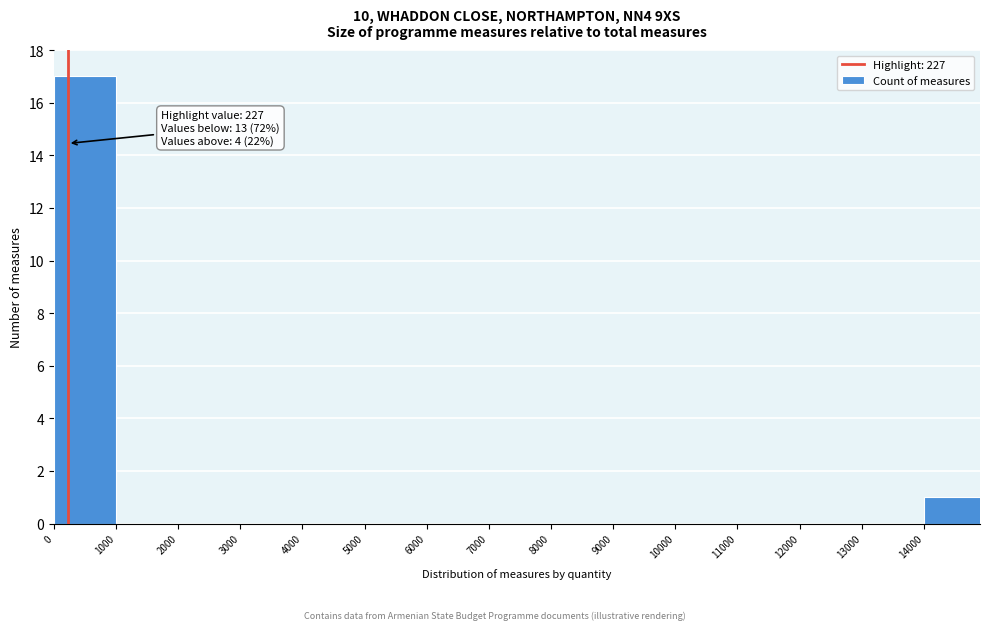

Which range on the x-axis has the tallest bar?

0 to 1000